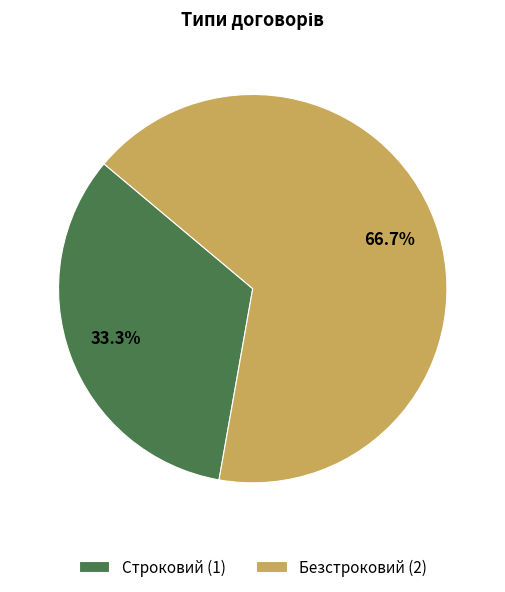

Is the sum of Строковий and Безстроковий greater than half?

Yes